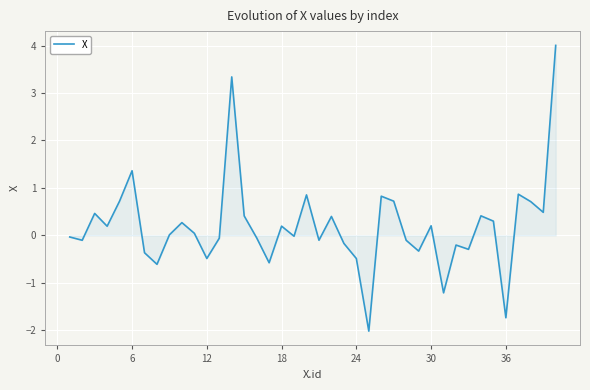

What is the minimum value shown in the chart?

-2.0